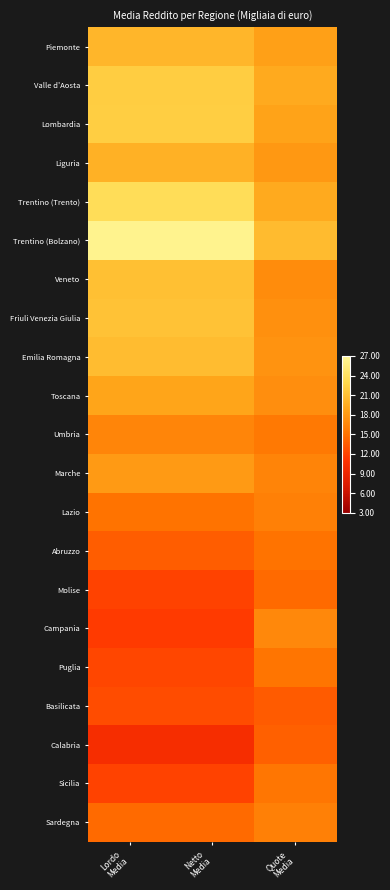

Which series has the largest total across all categories?

Trentino (Bolzano)